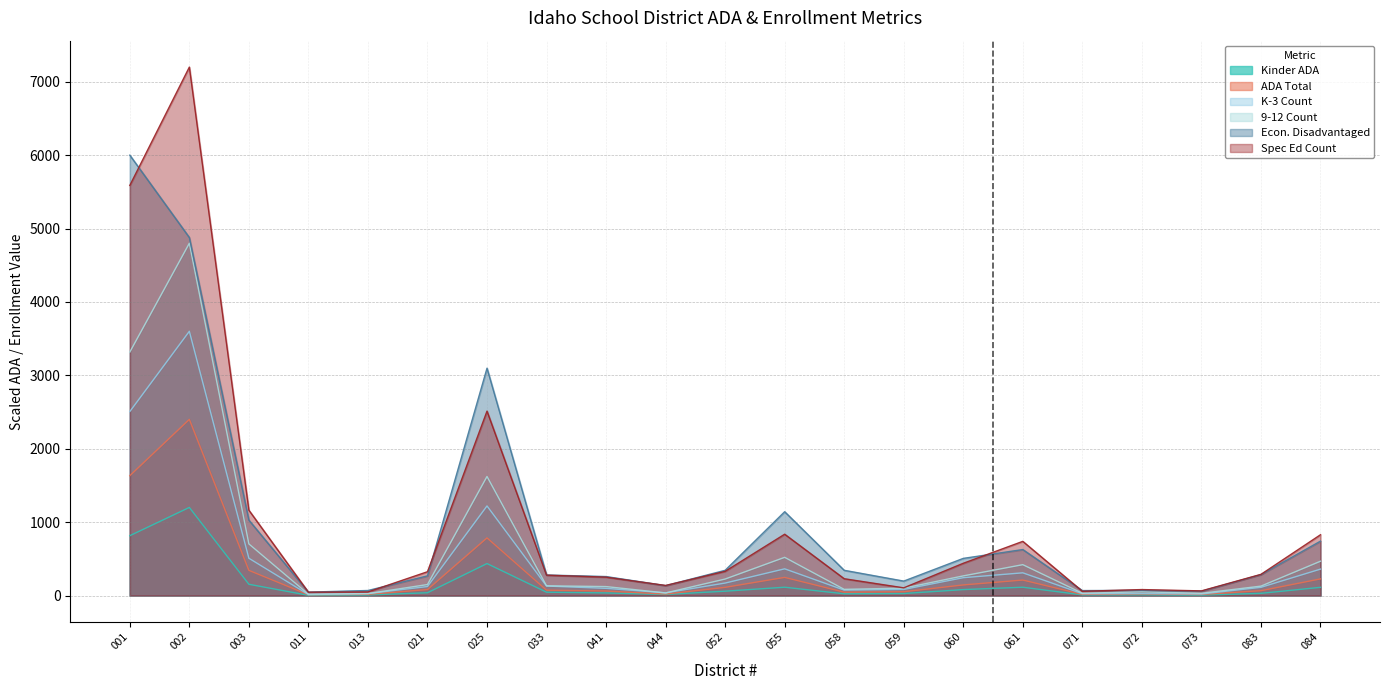

The value of 9-12 Count at 044 is 34.8. True or false?

True